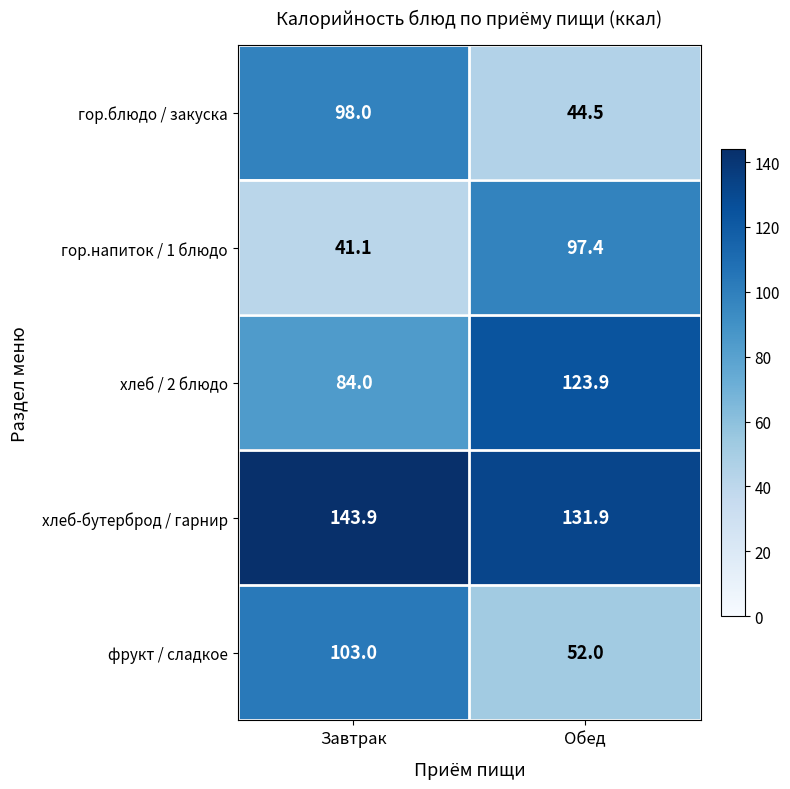

Which series has the largest range (max minus min)?

гор.напиток / 1 блюдо